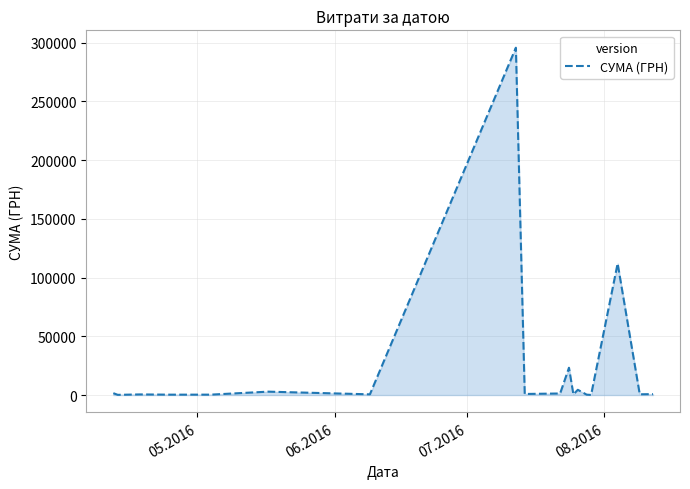

What is the maximum value shown in the chart?

295638.6